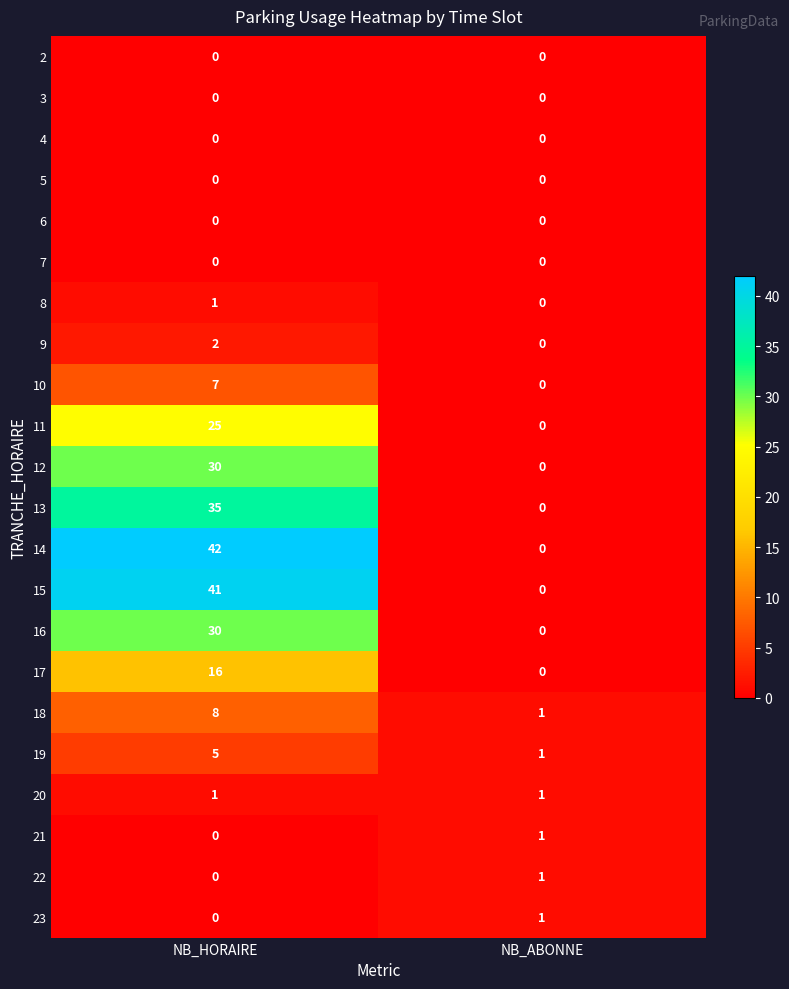

What is the spread (max minus min) of values at NB_ABONNE?

1